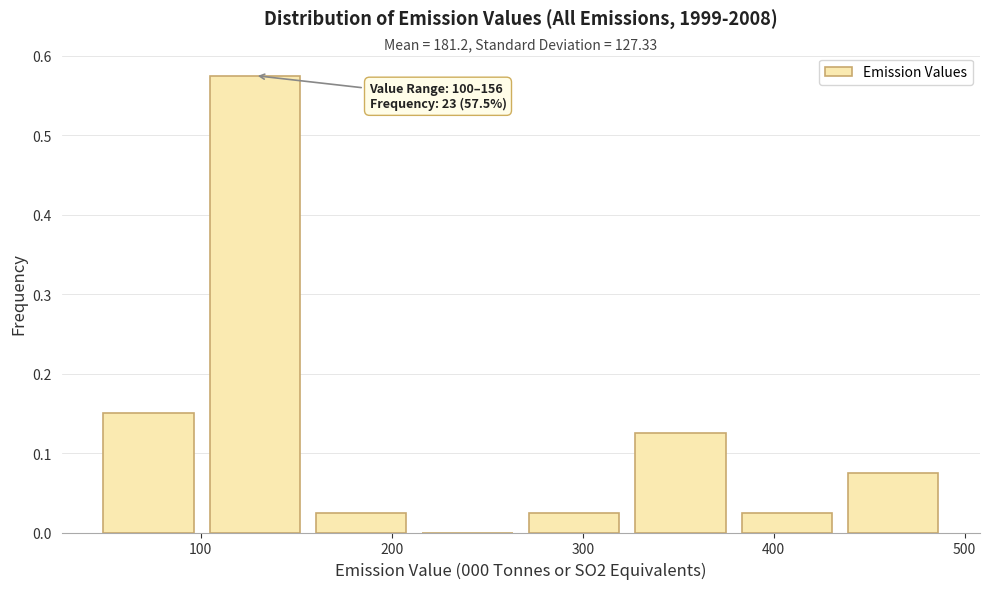

Which range on the x-axis has the tallest bar?

100 to 160